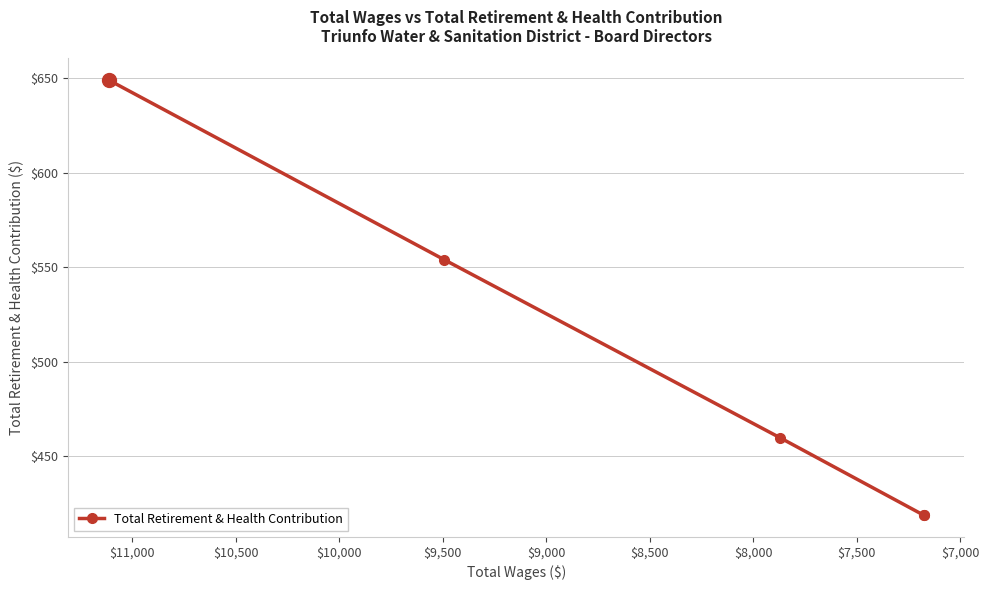

What is the change in value from $7,000 to $8,500?

-135